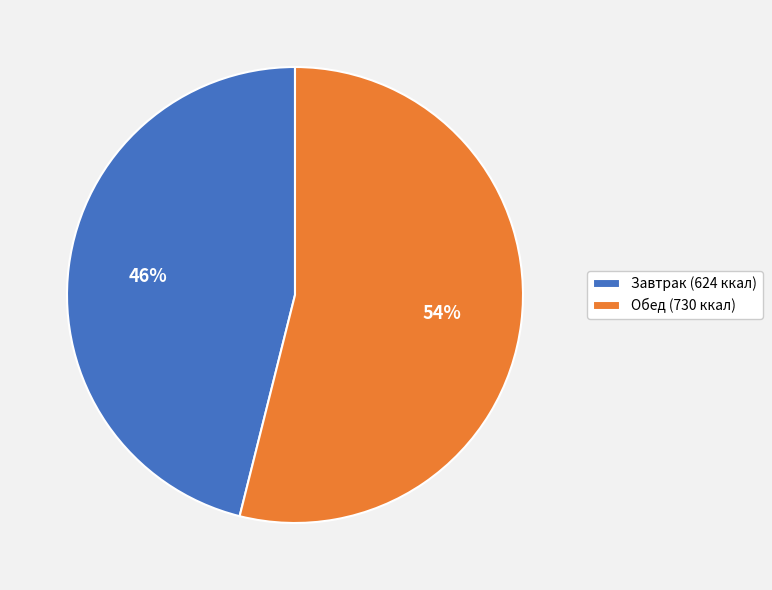

Between Обед (730 ккал) and Завтрак (624 ккал), which is larger?

Обед (730 ккал)